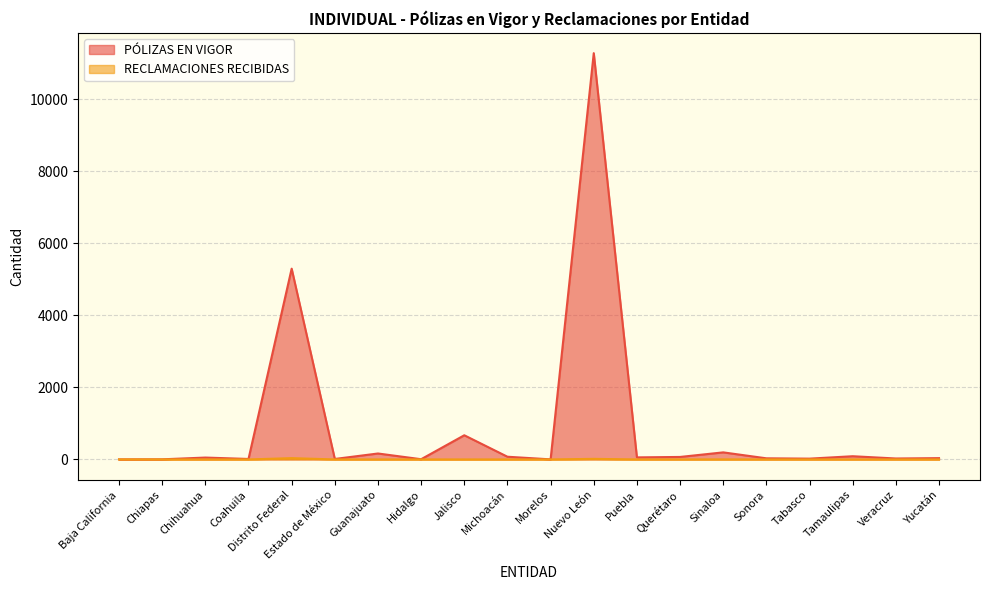

Which category has the lowest value in the RECLAMACIONES RECIBIDAS series?

Baja California